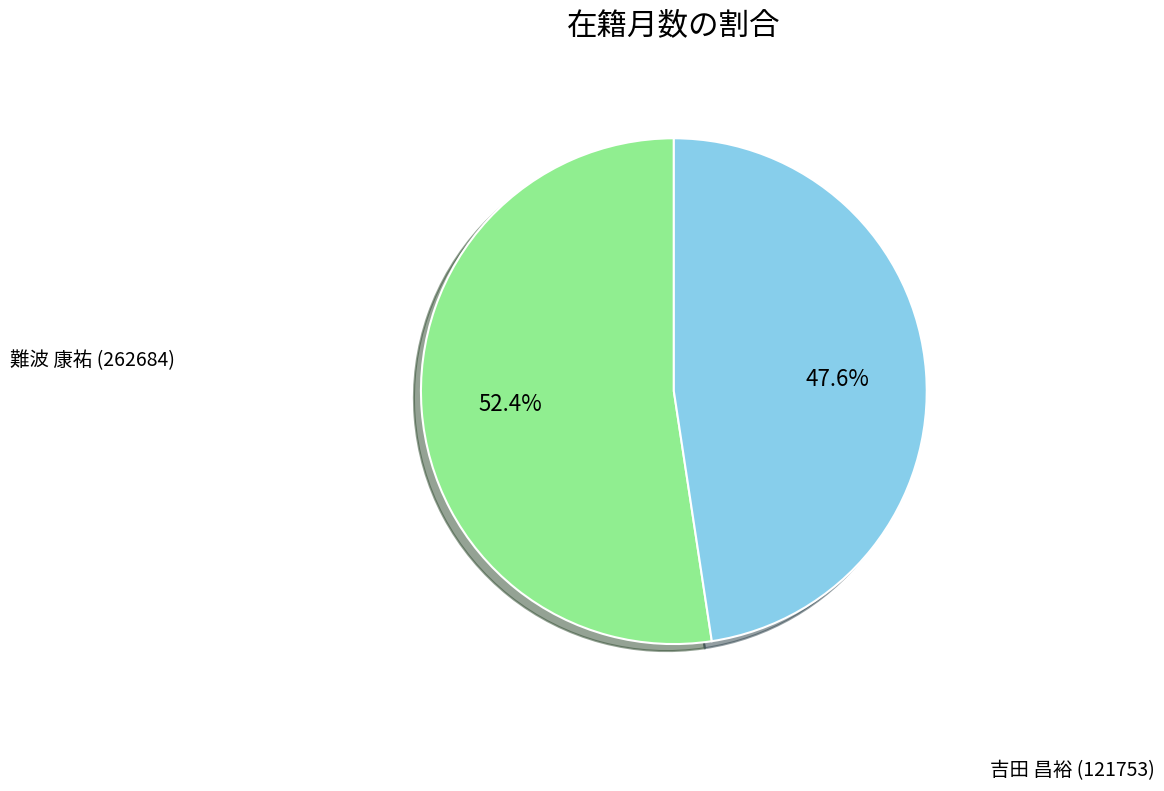

What is the majority slice?

難波 康祐 (262684)